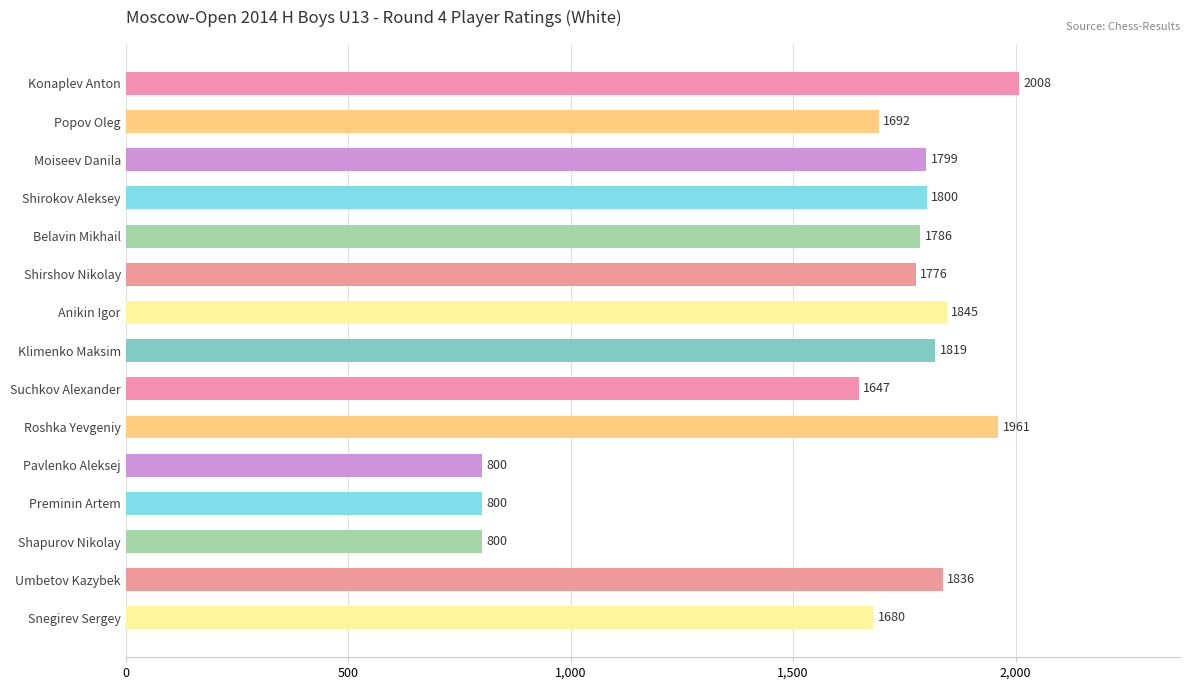

What is the sum of all values?

24049